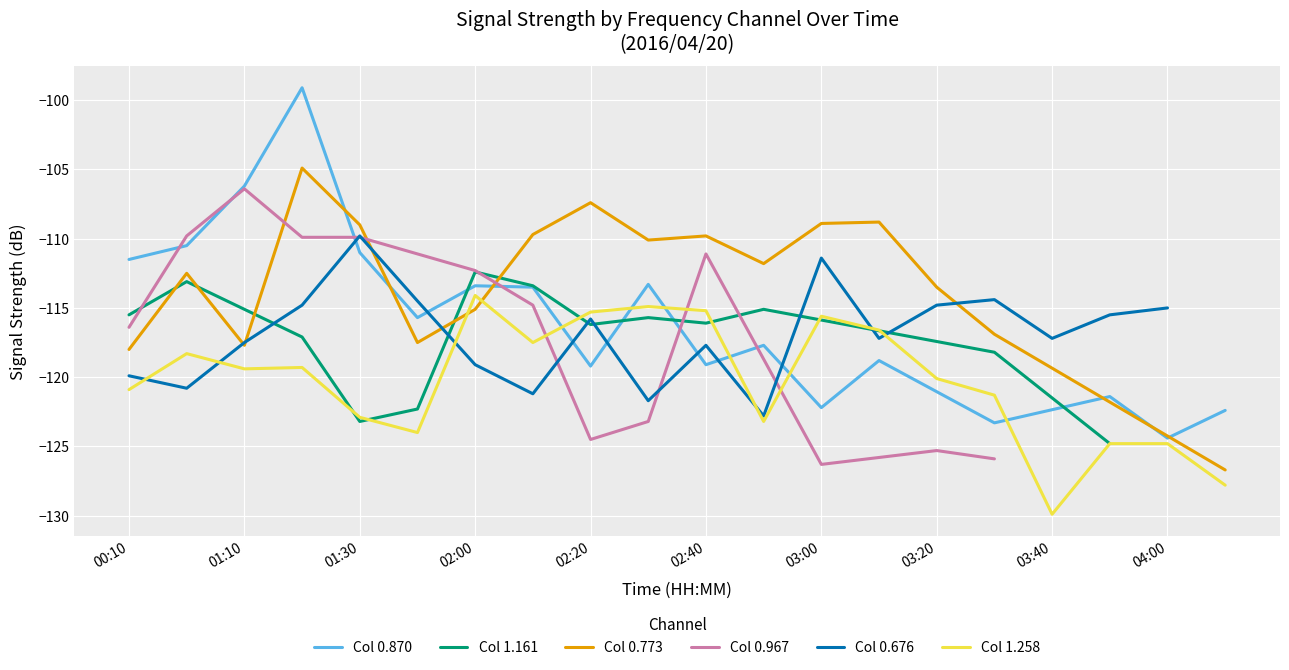

At which label does Col 0.870 first exceed -115?

00:10